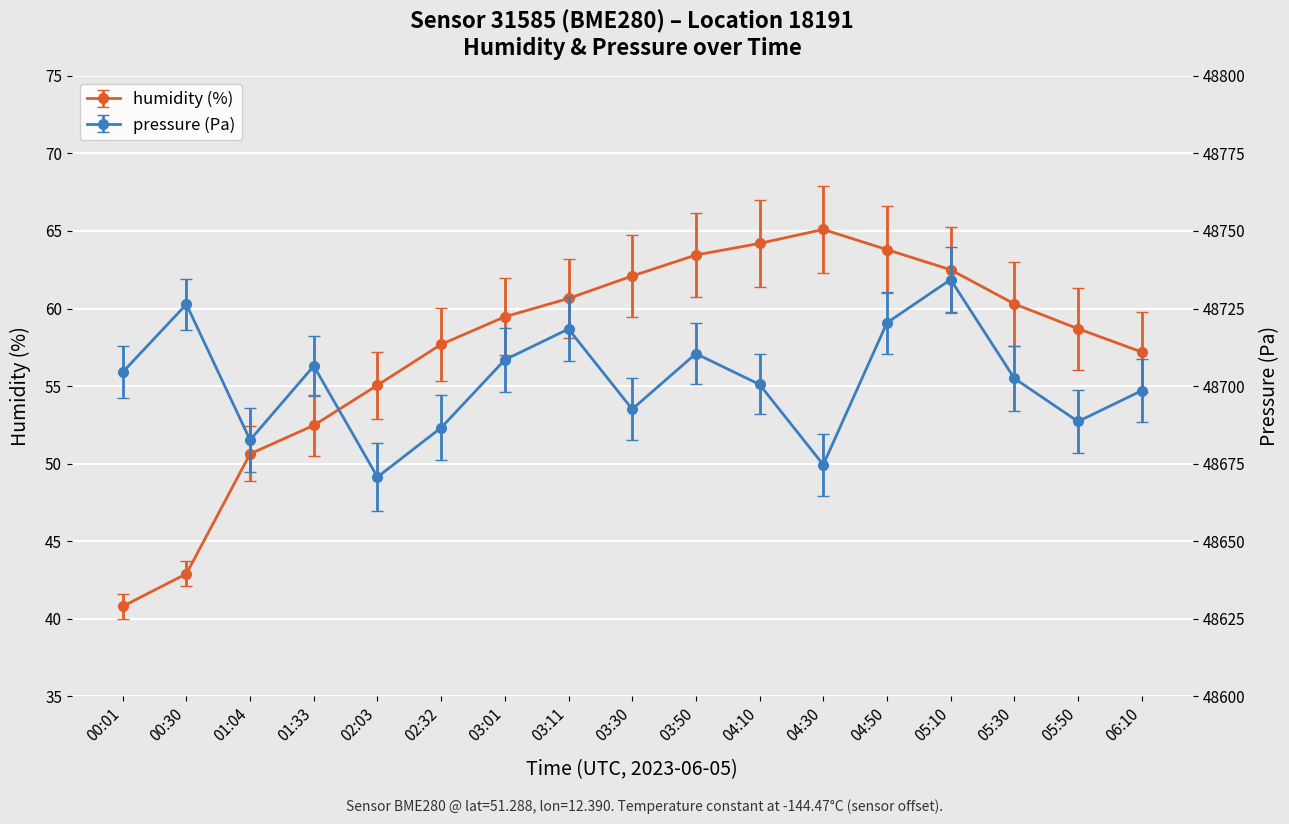

Which series has the largest range (max minus min)?

pressure (x0.001)